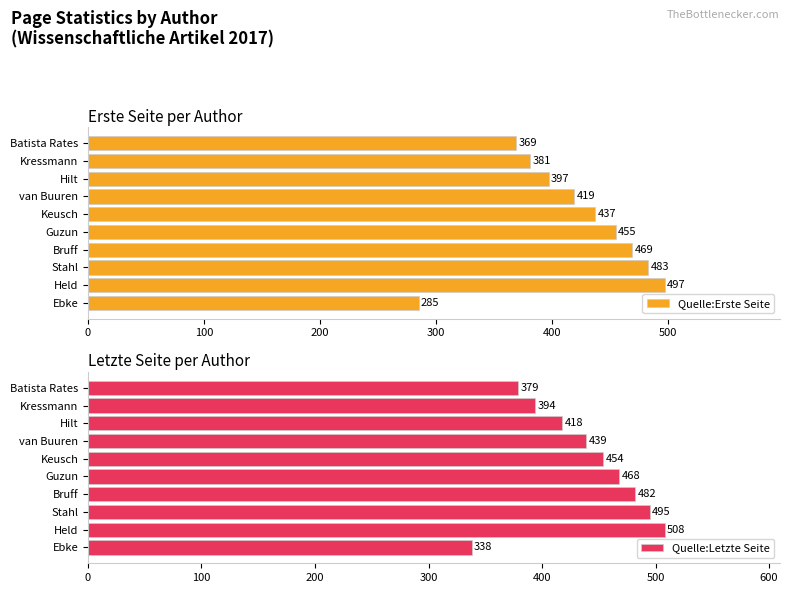

Reading left to right, extract all data points from this chart.

Quelle:Erste Seite: 285	497	483	469	455	437	419	397	381	369
Quelle:Letzte Seite: 338	508	495	482	468	454	439	418	394	379